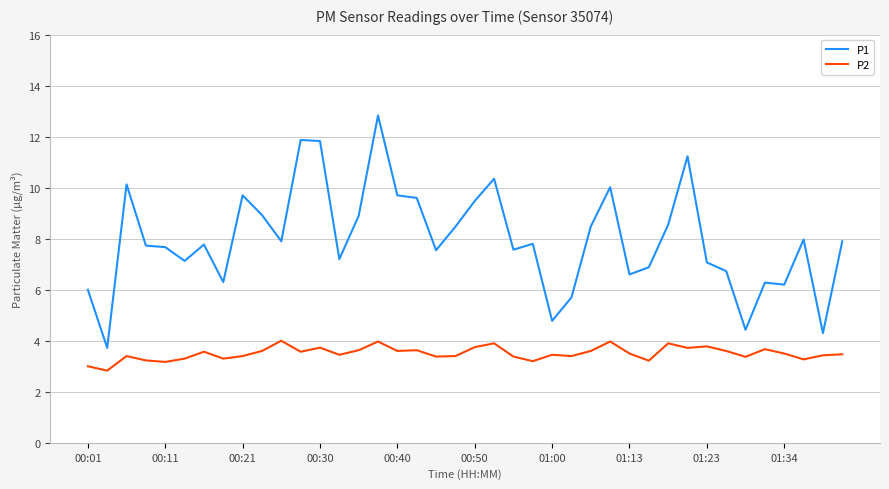

How many lines are shown in the chart?

2